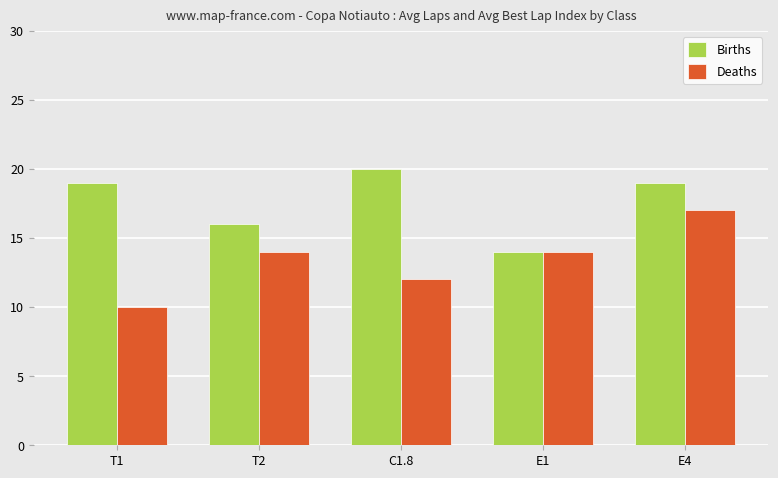

True or false: Deaths has a value of 6 at T1.

False